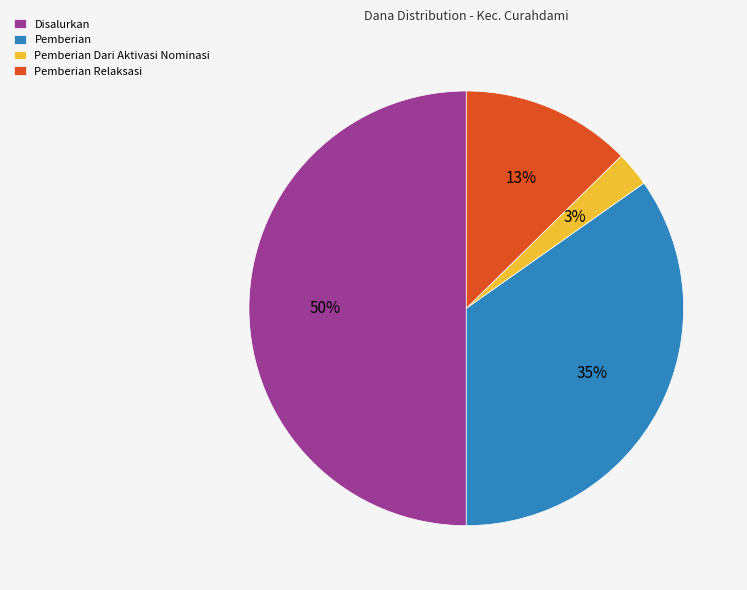

True or false: Disalurkan accounts for 50% of the total.

True